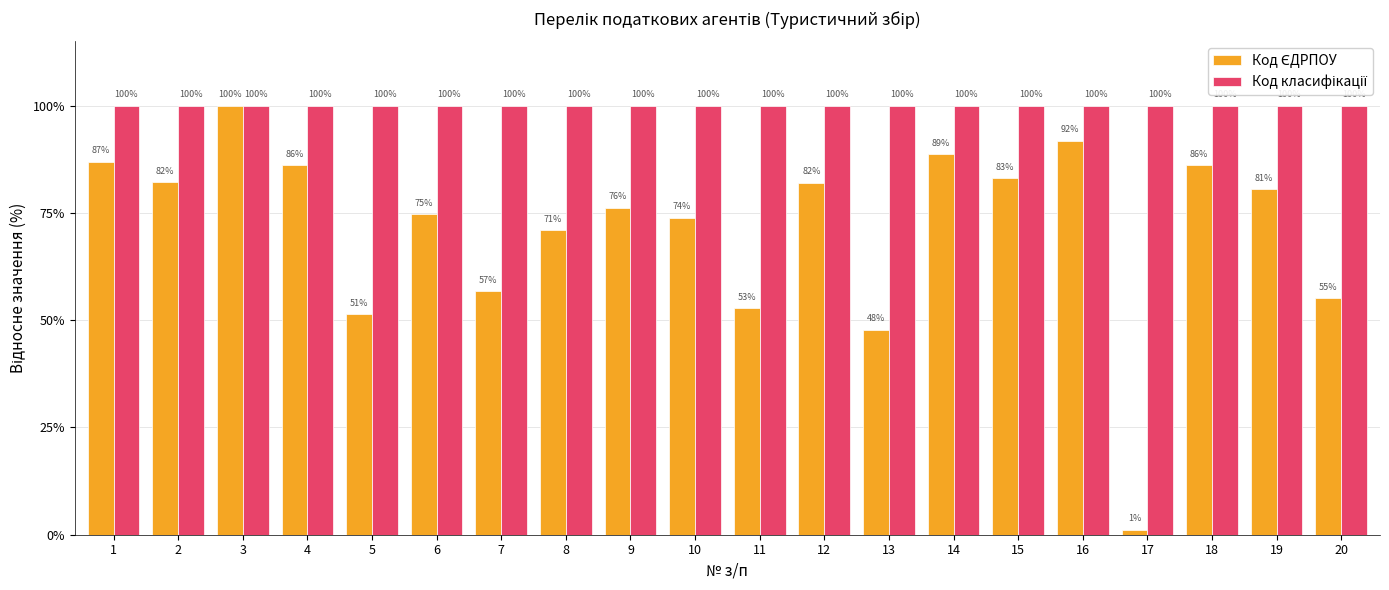

At which category is the sum across all series the highest?

3